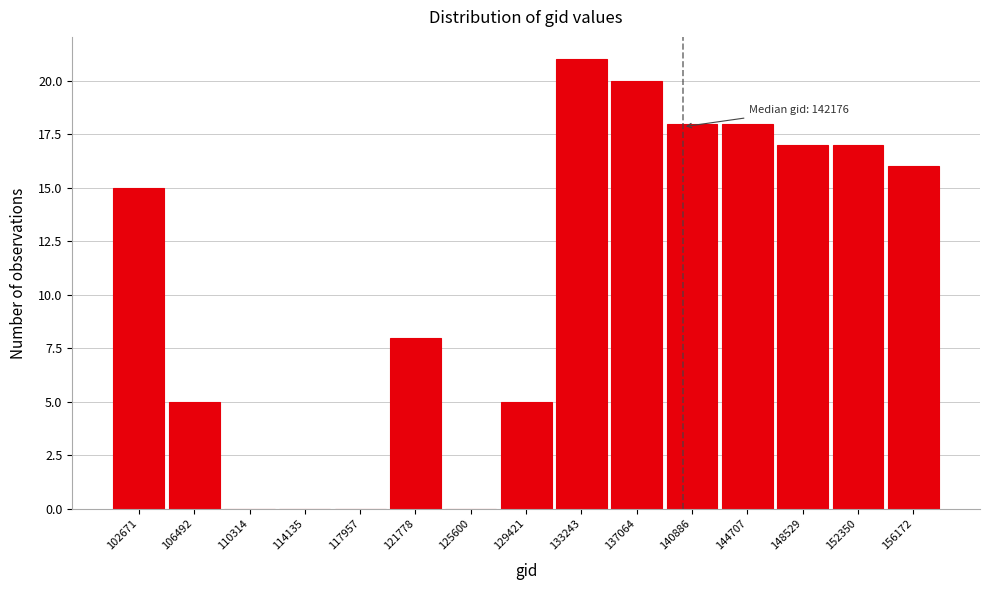

Reading left to right, what are all the values shown in this chart?

102671=15	106492=5	110314=0	114135=0	117957=0	121778=8	125600=0	129421=5	133243=21	137064=20	140886=18	144707=18	148529=17	152350=17	156172=16